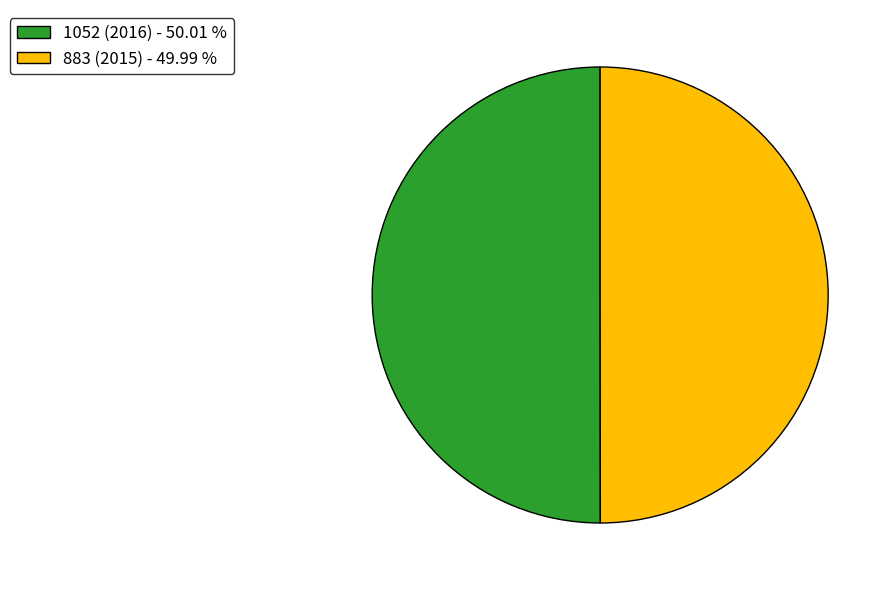

True or false: 1052 (2016) accounts for 50% of the total.

True